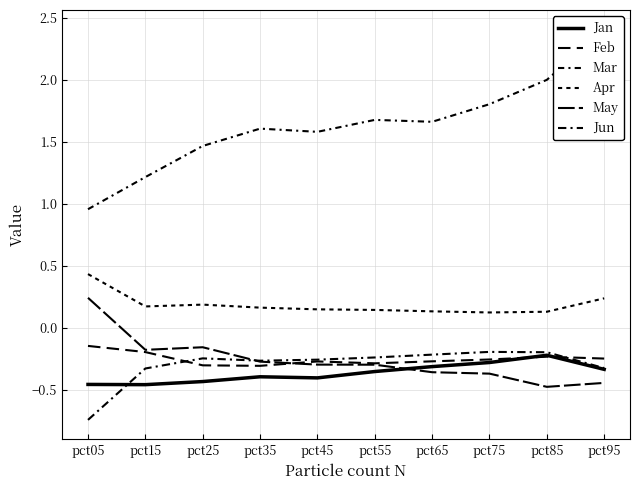

Is the value of Mar at pct05 greater than the value of Jun at pct25?

Yes